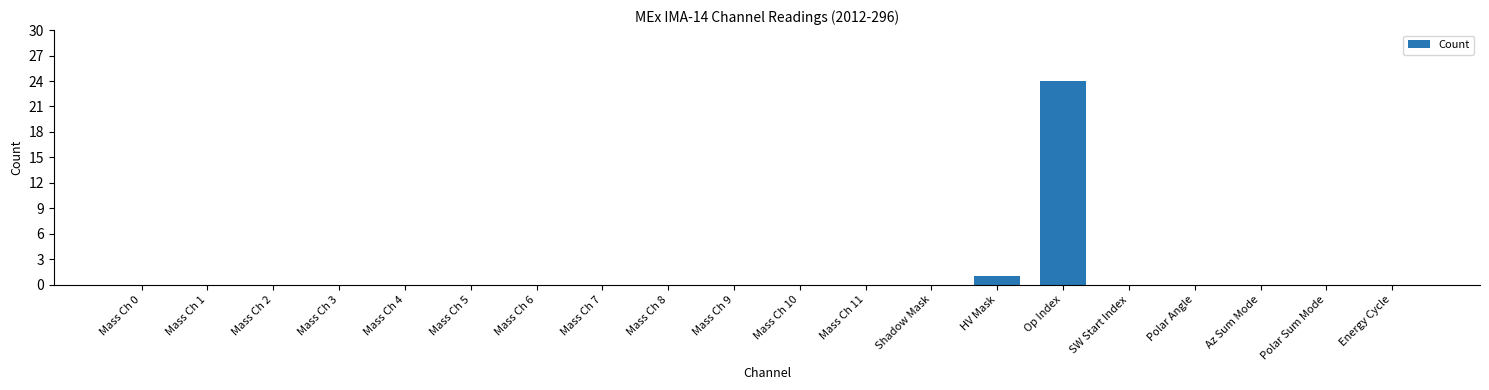

What is the change in value from Op Index to Energy Cycle?

-24